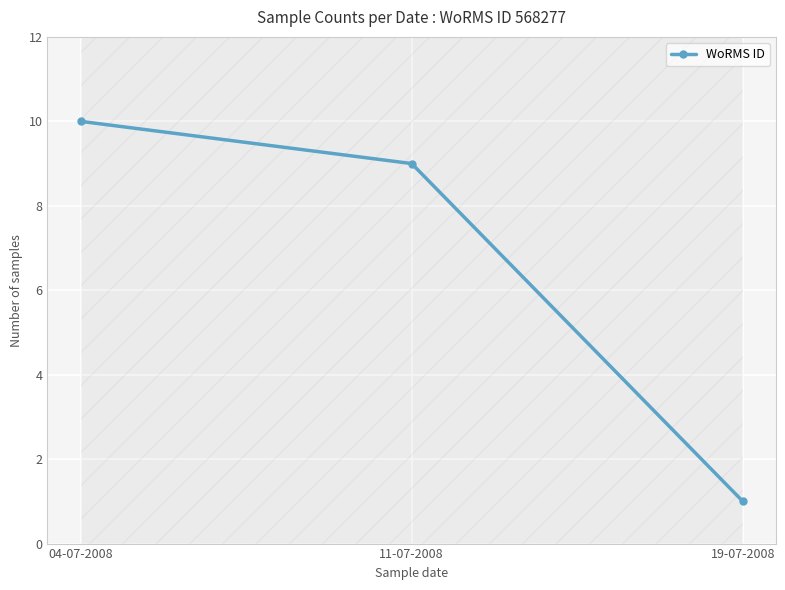

Reading left to right, list all the values displayed in this chart.

04-07-2008=10	11-07-2008=9	19-07-2008=1